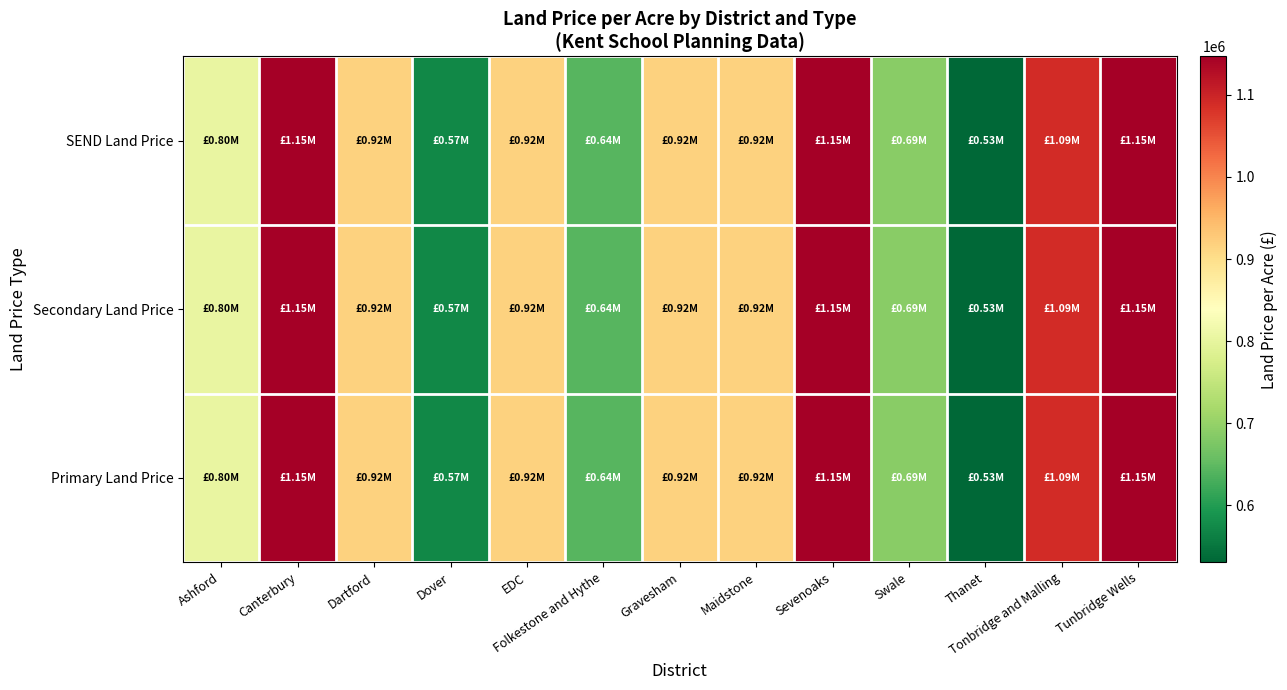

What is the total value across all series at Canterbury?

3440466.3